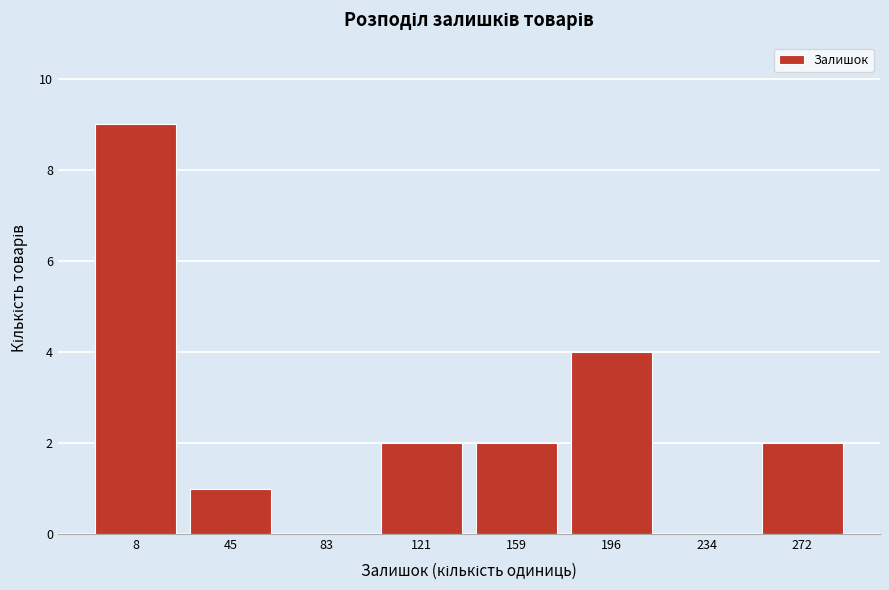

Reading left to right, extract all data points from this chart.

8=9	45=1	83=0	121=2	159=2	196=4	234=0	272=2